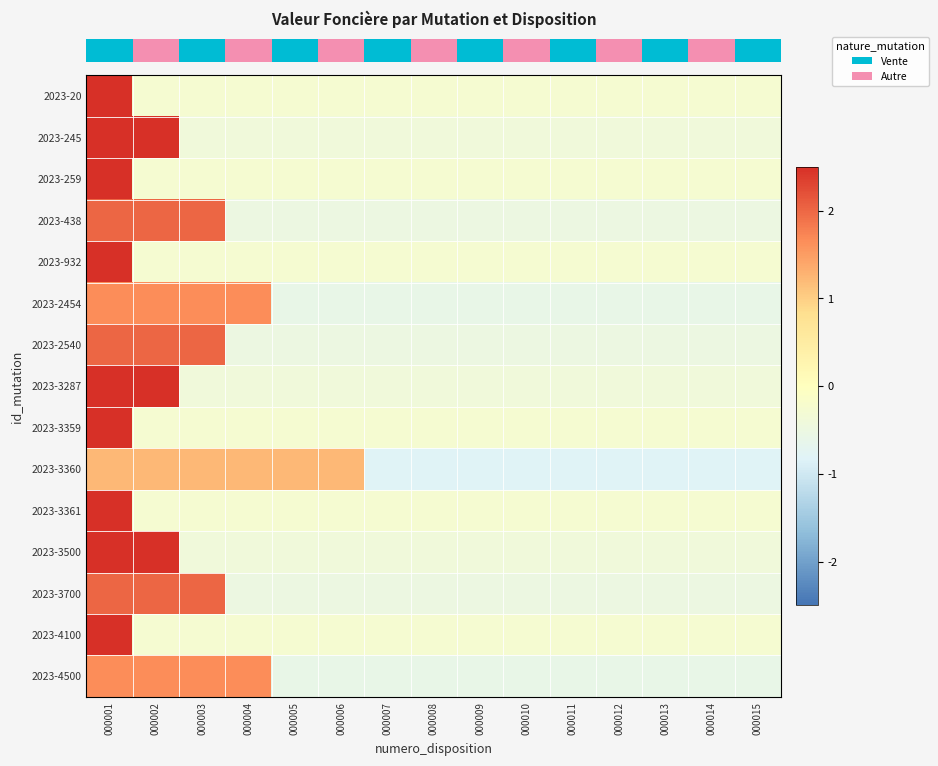

What is the minimum value shown in the chart?

-0.8